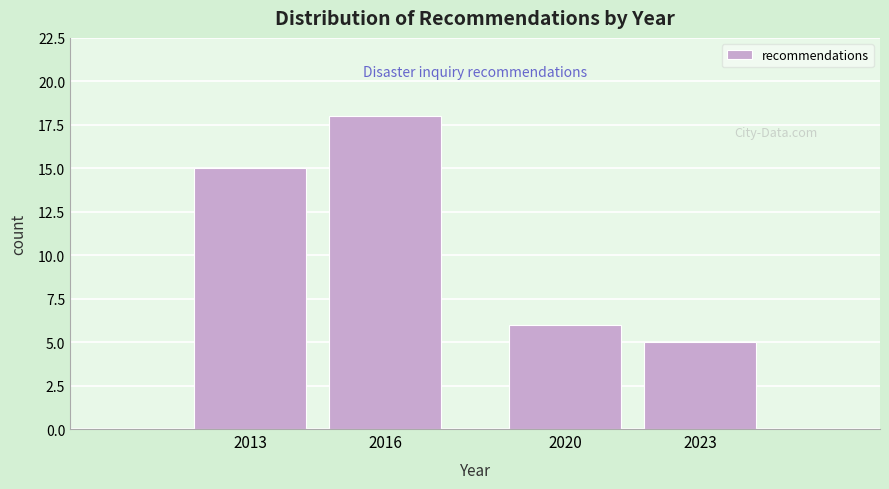

Reading right to left, what are all the values shown in this chart?

2023=5	2020=6	2016=18	2013=15